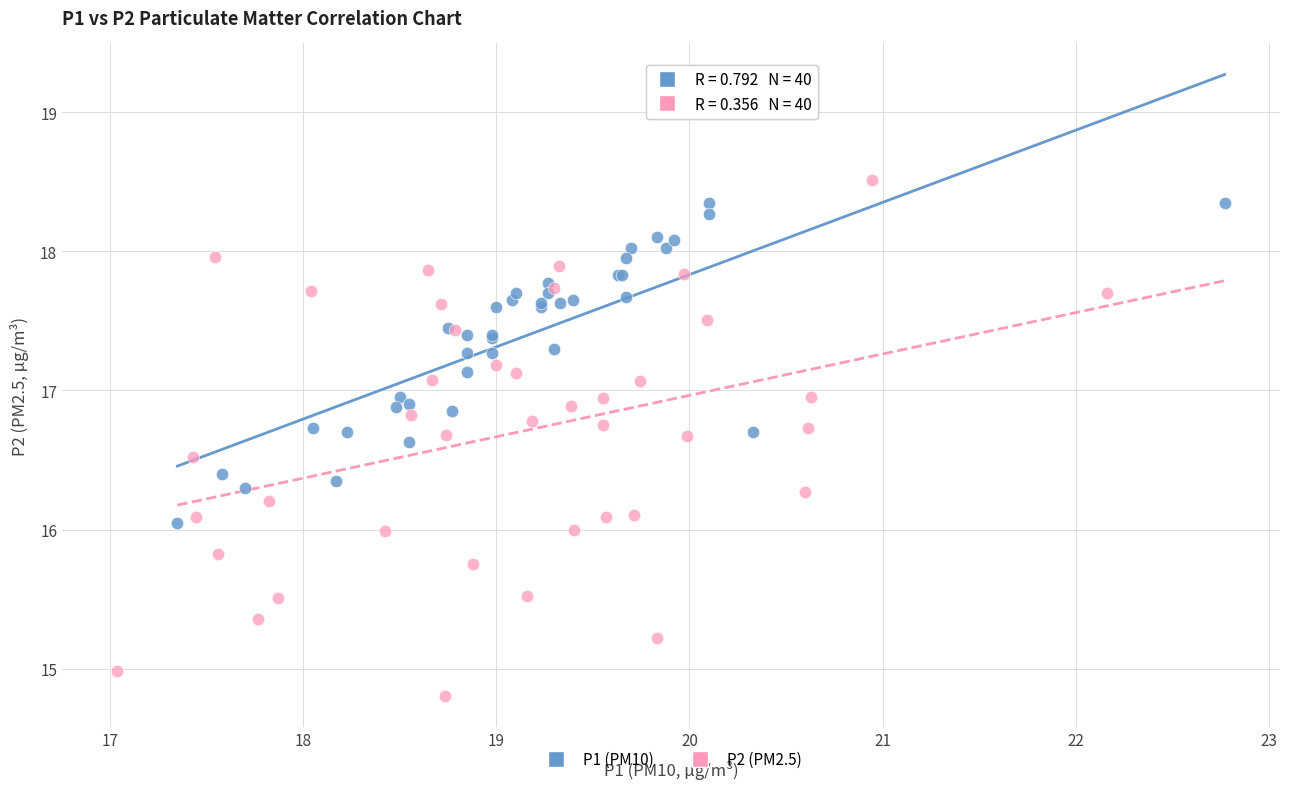

Which series has the largest Y range (max minus min)?

P2 (PM2.5)